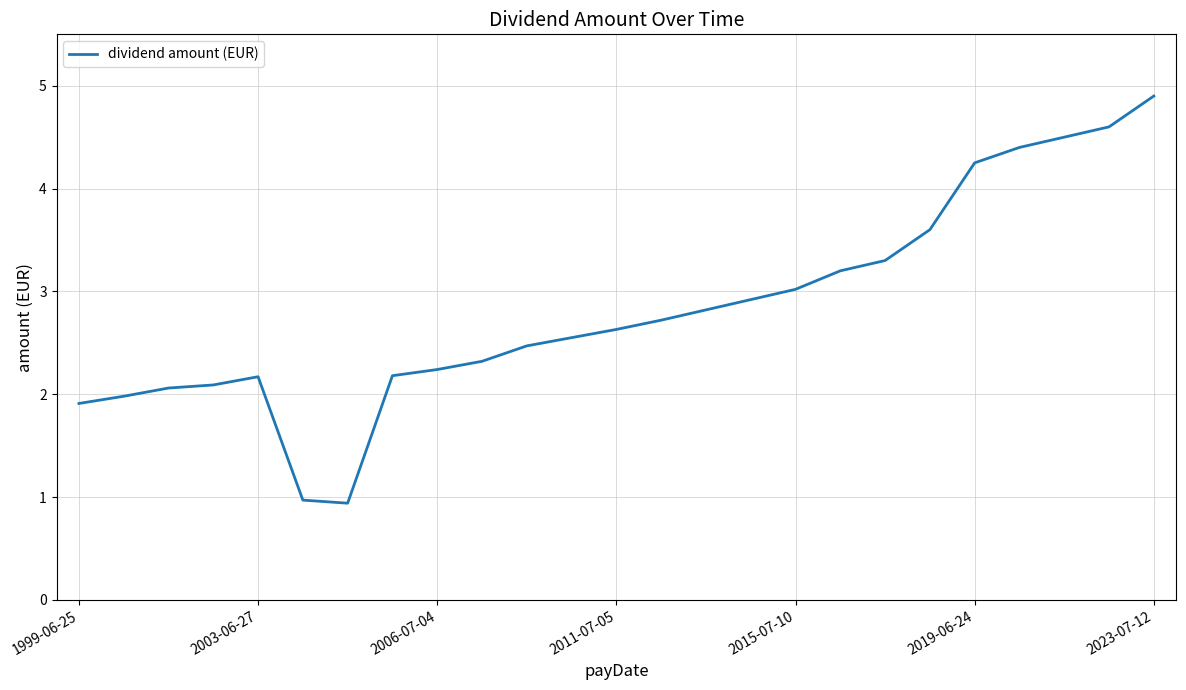

What is the average value?

2.8